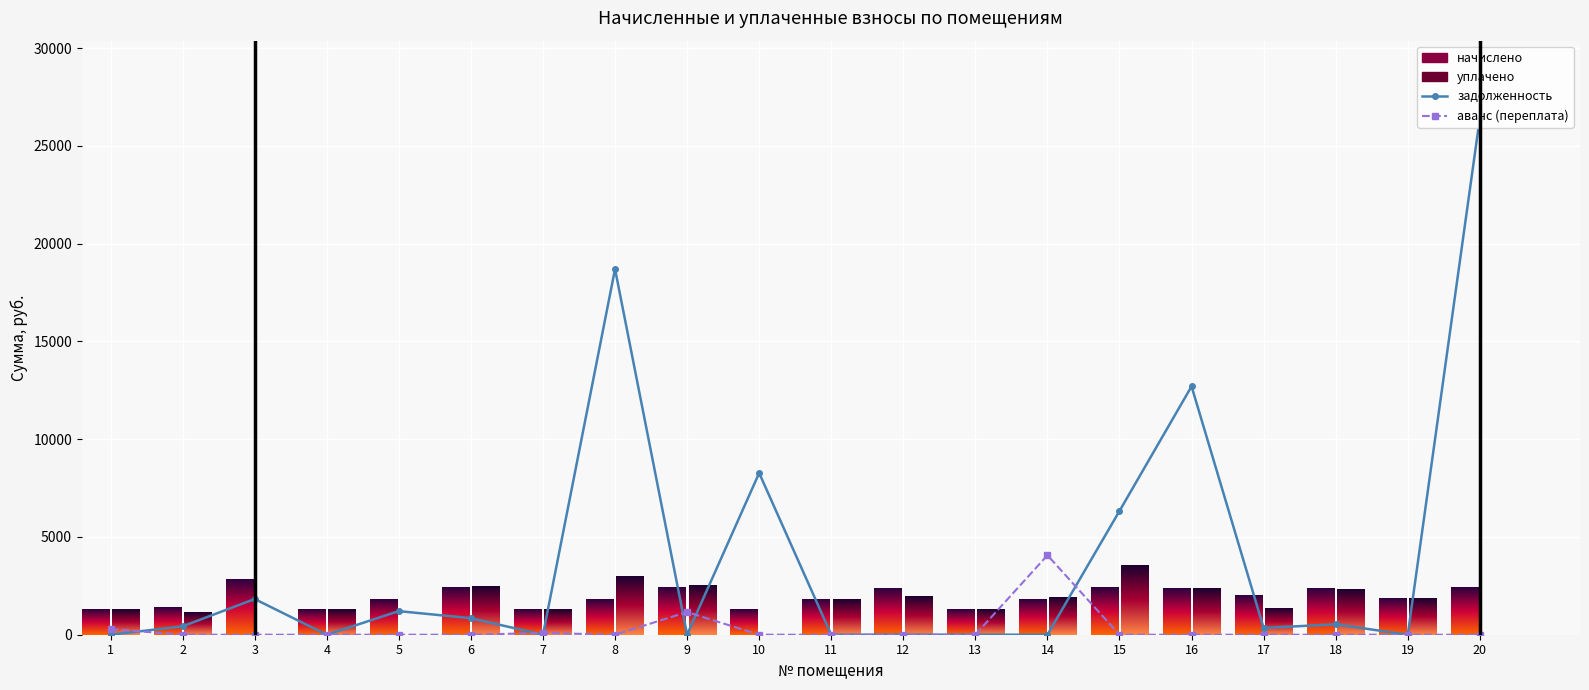

Reading left to right, extract all data points from this chart.

начислено: 1=1302.0	2=1398.7	3=2846.2	4=1302.0	5=1830.2	6=2425.4	7=1298.3	8=1822.8	9=2410.6	10=1298.3	11=1819.1	12=2369.6	13=1302.0	14=1834.0	15=2432.9	16=2388.2	17=2023.7	18=2403.1	19=1848.8	20=2432.9
уплачено: 1=1302.0	2=1165.6	3=0.0	4=1302.0	5=0.0	6=2472.1	7=1320.6	8=3000.0	9=2540.8	10=0.0	11=1819.1	12=1974.7	13=1302.0	14=1930.9	15=3572.4	16=2388.2	17=1349.1	18=2351.8	19=1848.8	20=0.0
задолженность: 1=0.0	2=430.1	3=1824.8	4=0.0	5=1206.4	6=843.8	7=0.0	8=18701.2	9=0.0	10=8269.9	11=0.0	12=0.0	13=0.0	14=0.0	15=6329.1	16=12702.3	17=346.0	18=531.9	19=0.0	20=26419.1
аванс: 1=289.0	2=0.0	3=0.0	4=0.0	5=0.0	6=0.0	7=91.3	8=0.0	9=1159.4	10=0.0	11=0.0	12=0.0	13=0.0	14=4064.2	15=0.0	16=0.0	17=0.0	18=0.0	19=0.0	20=0.0